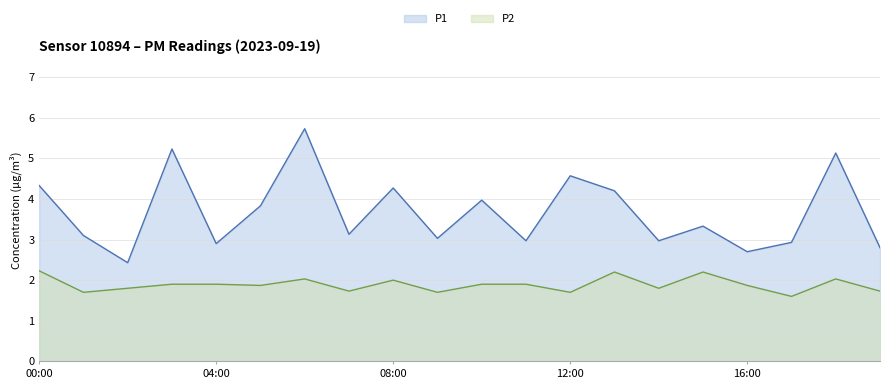

At which label does P1 first exceed 3?

00:00